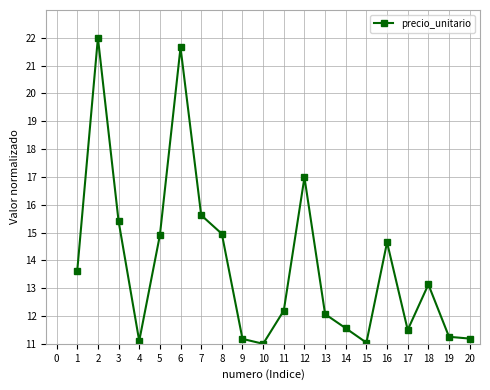

Where is the first local maximum?

2